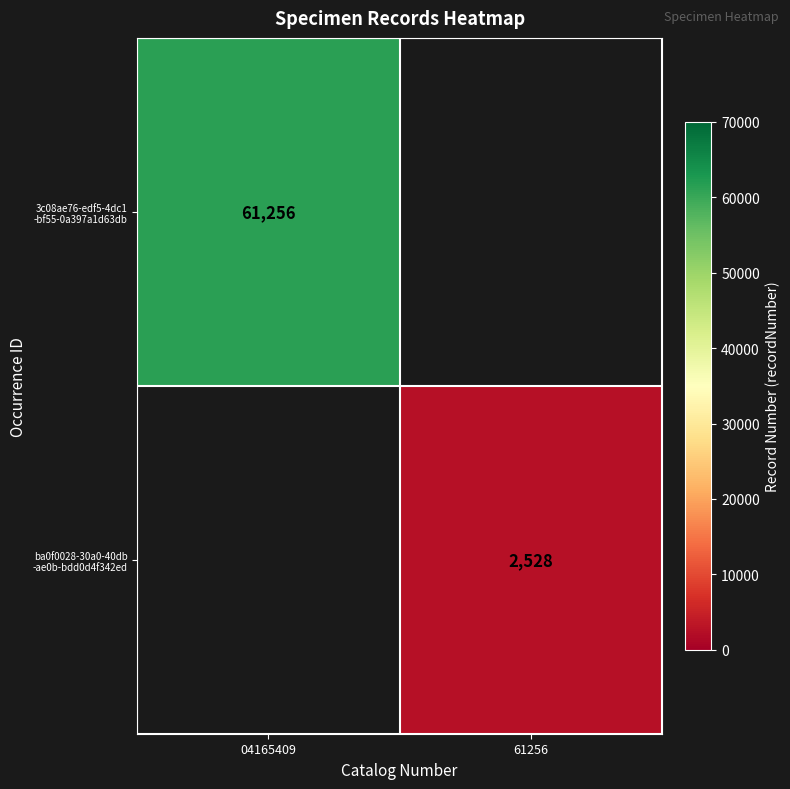

What is the minimum value shown in the chart?

2528.0